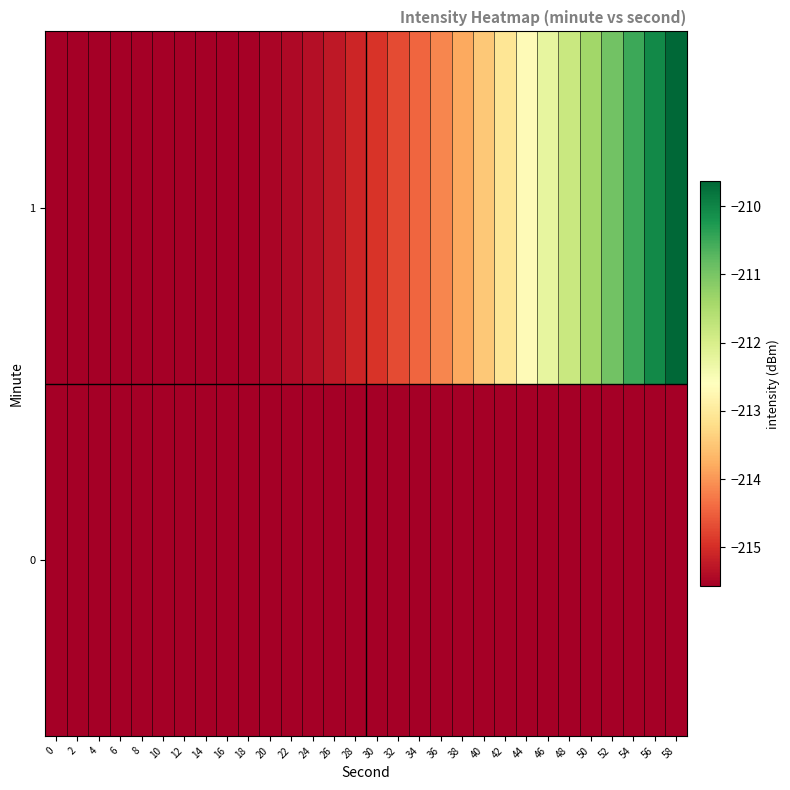

Which has a higher value, 38 or 26?

38